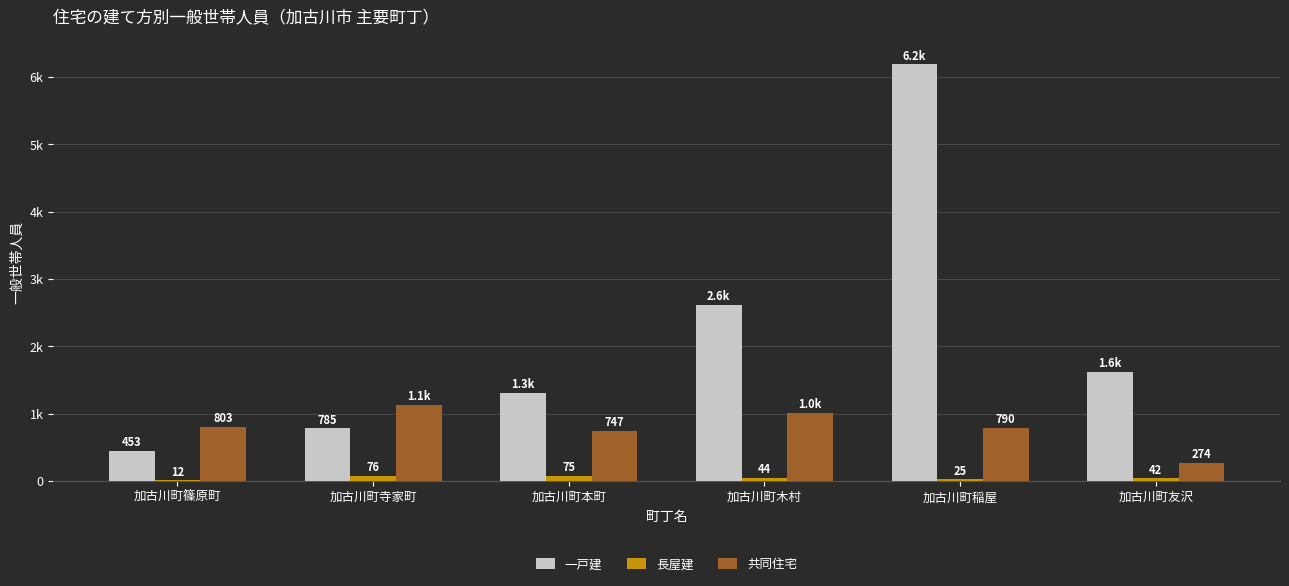

Is it true that 長屋建 equals 37 at 加古川町稲屋?

False